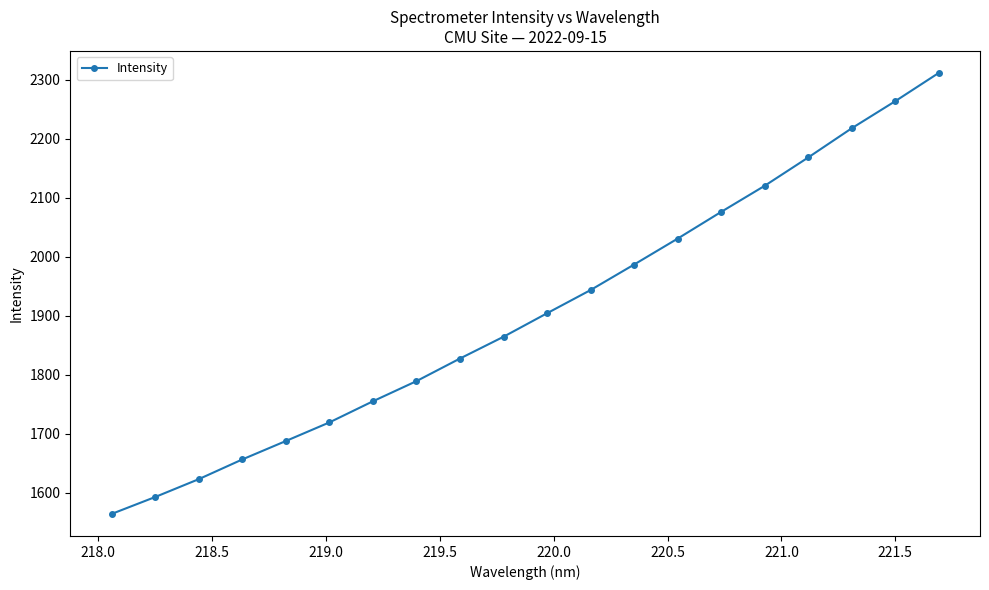

What is the value of the 2nd point from the left?

1592.5